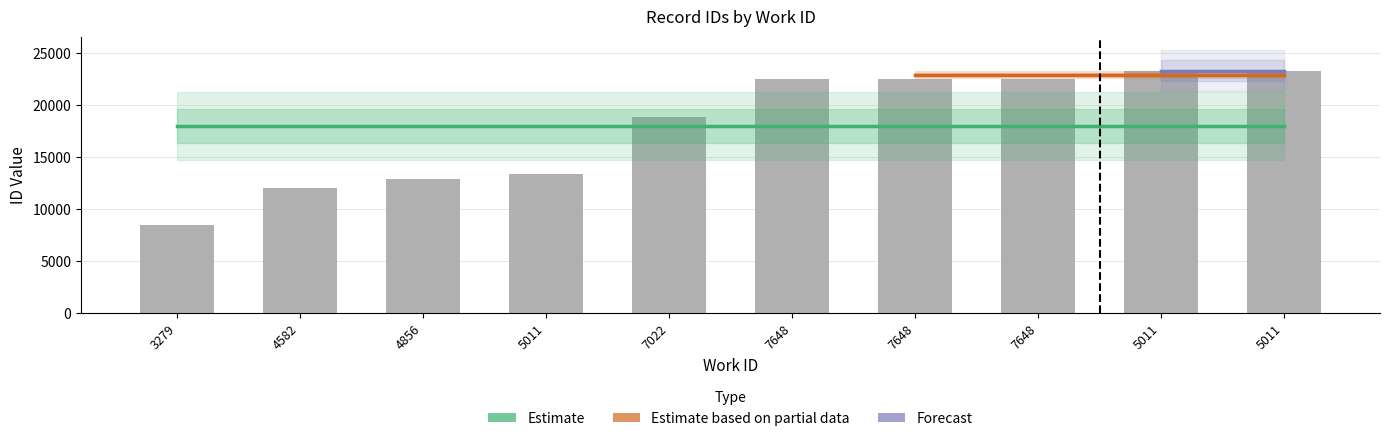

The value at 3279 is 4261. True or false?

False